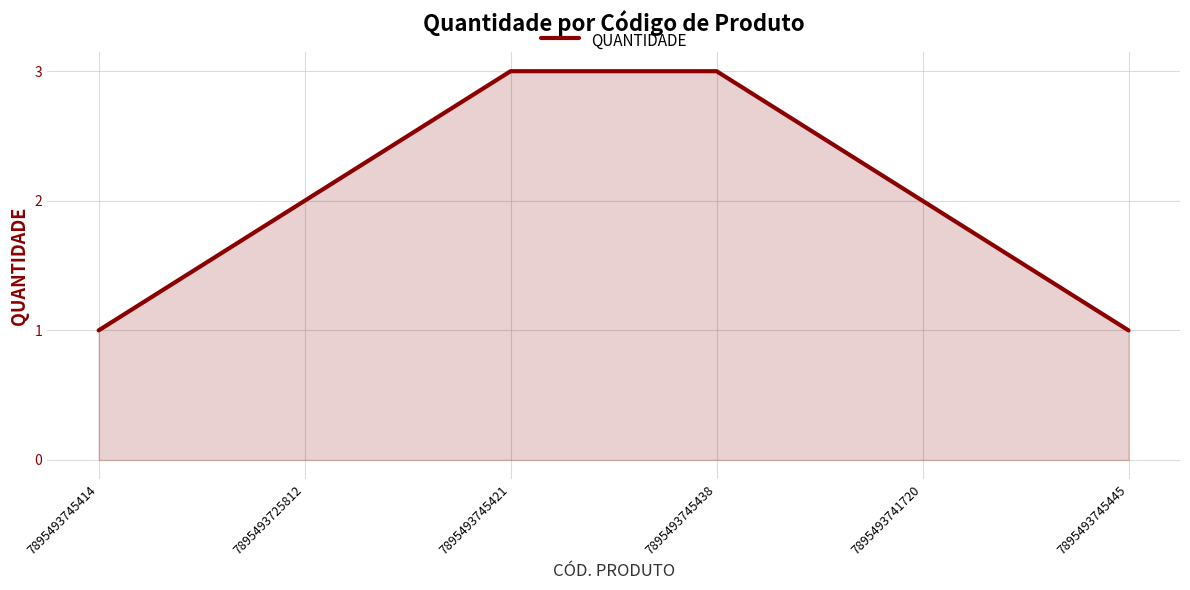

True or false: the data has more than 2 interior local peaks.

False